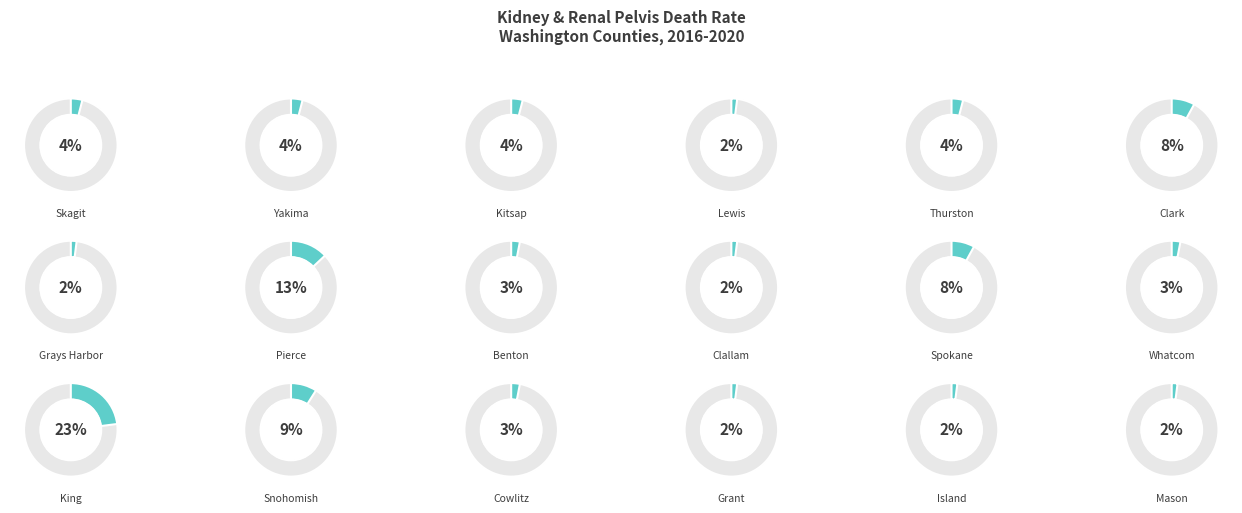

The Mason slice represents 2% of the pie. True or false?

True